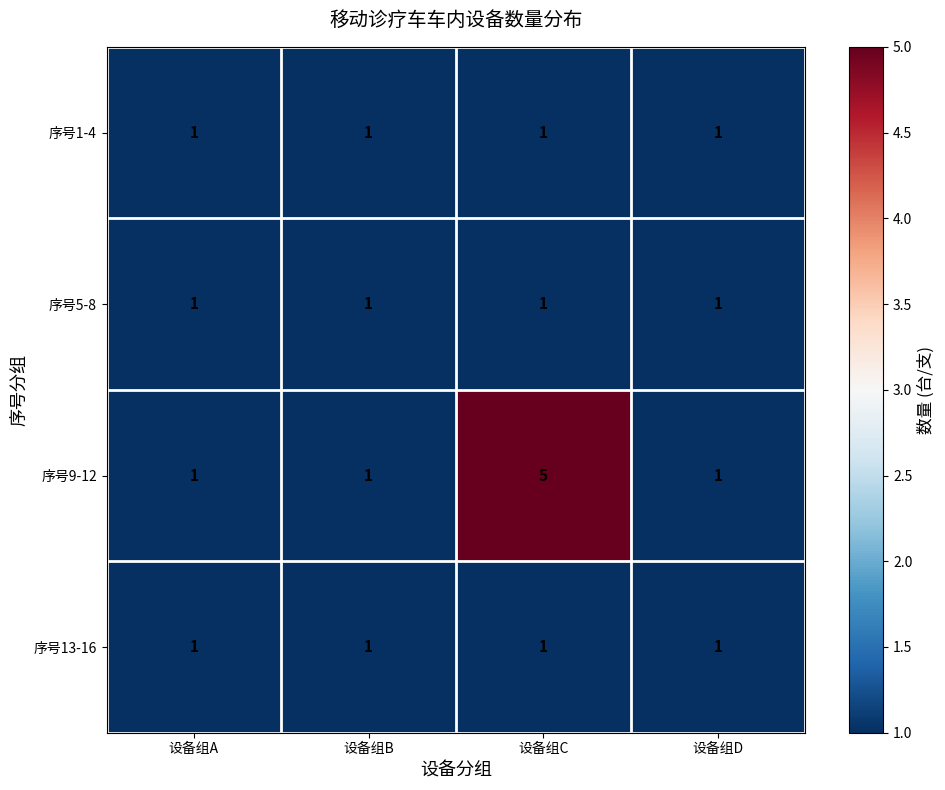

What is the greatest value displayed?

5